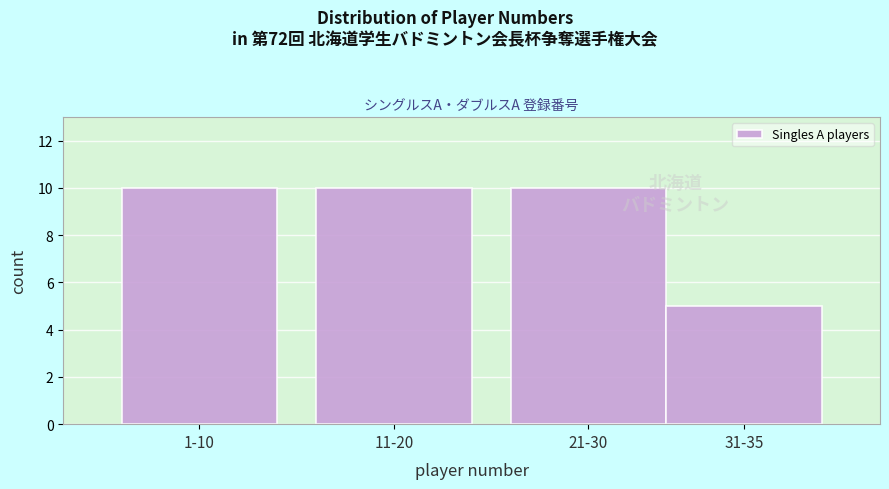

Reading left to right, what are all the values shown in this chart?

10	10	10	5